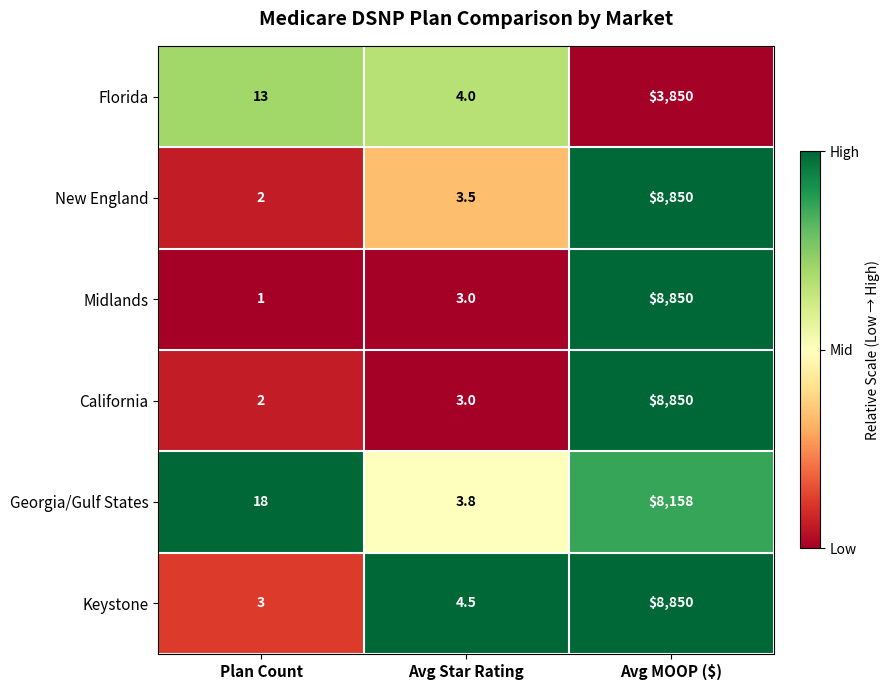

What is the maximum value shown in the chart?

8850.0